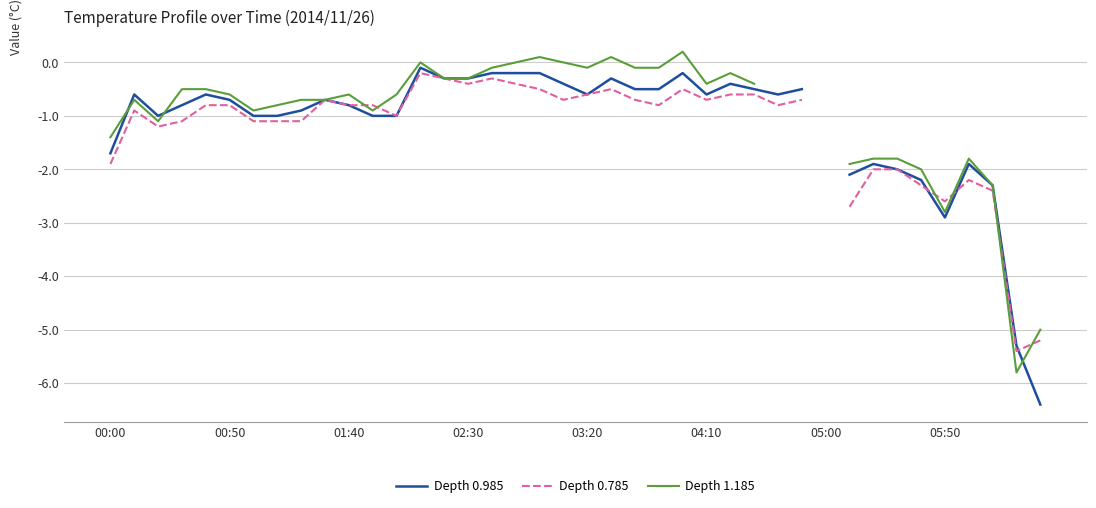

True or false: Depth 1.185 has more than 2 points higher than both neighbors.

True